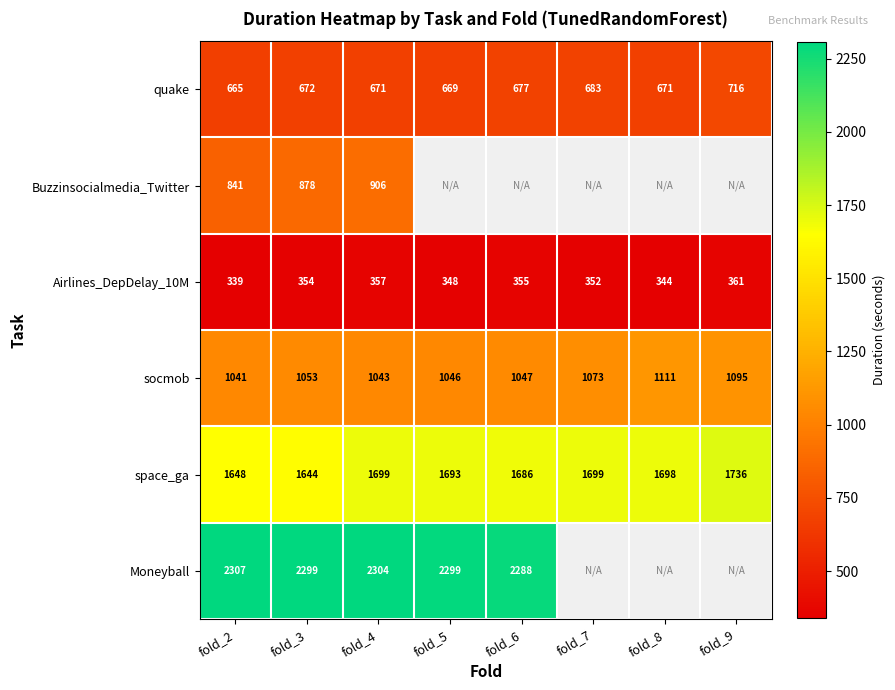

What is the difference between the highest and lowest values at fold_2?

1968.0